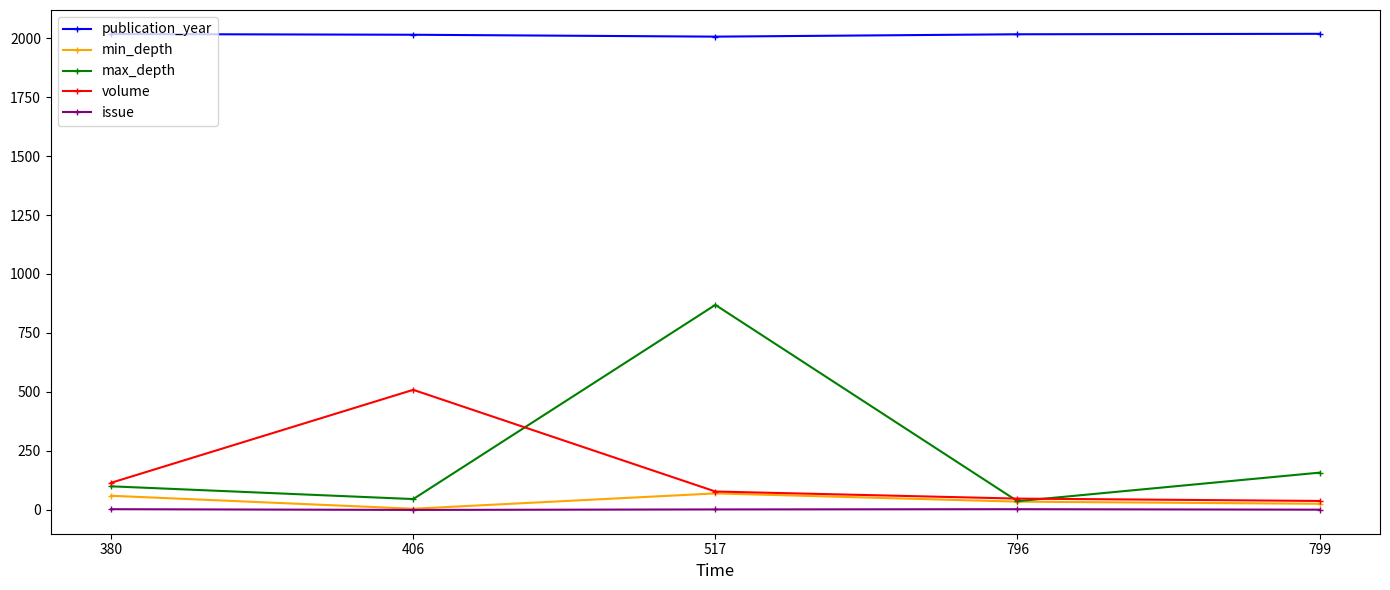

The value of max_depth at 406 is 46. True or false?

True